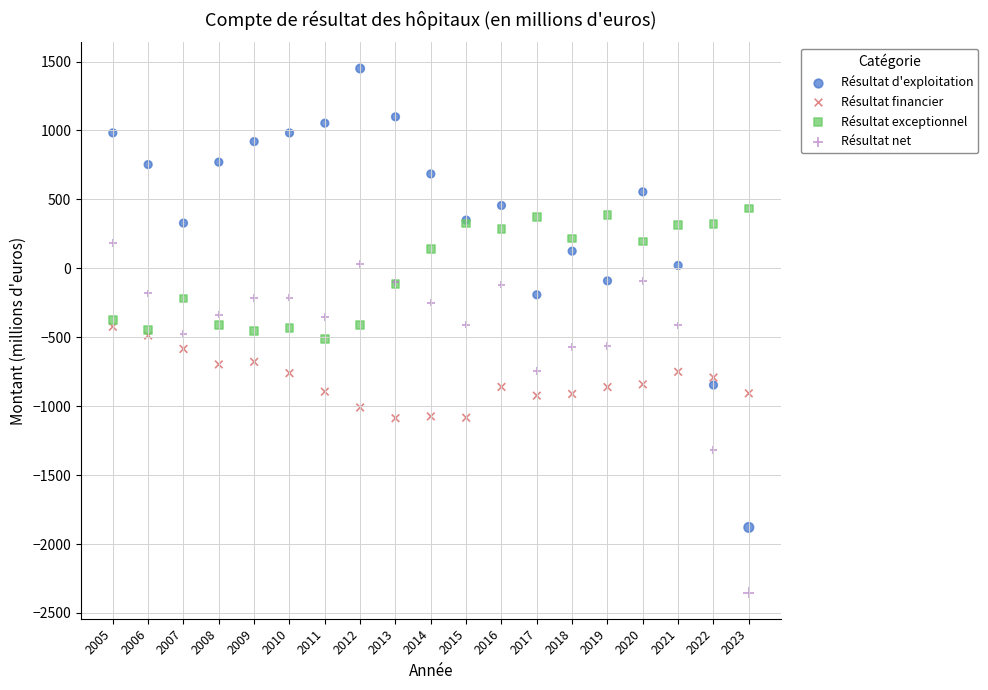

Which series reaches the maximum Y coordinate?

Résultat d'exploitation